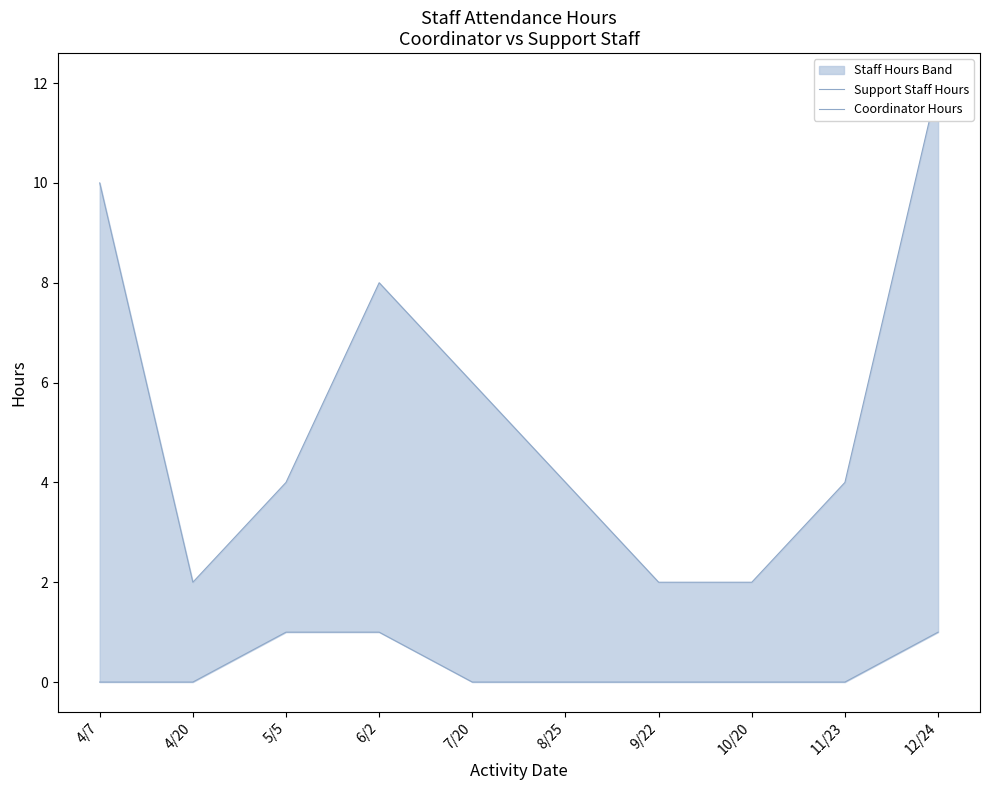

Between 12/24 and 7/20, which is larger?

12/24